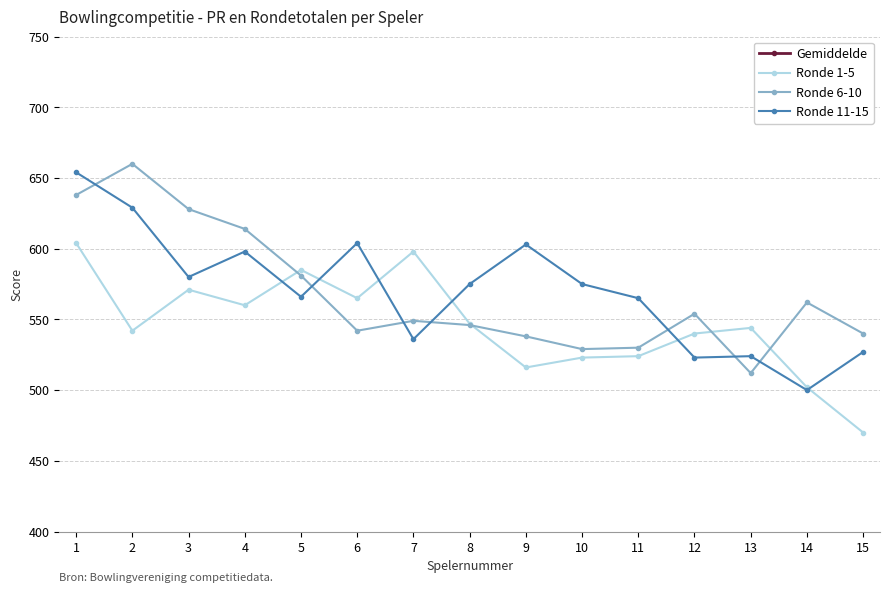

True or false: Ronde 11-15 has a value of 575.0 at 10.

True